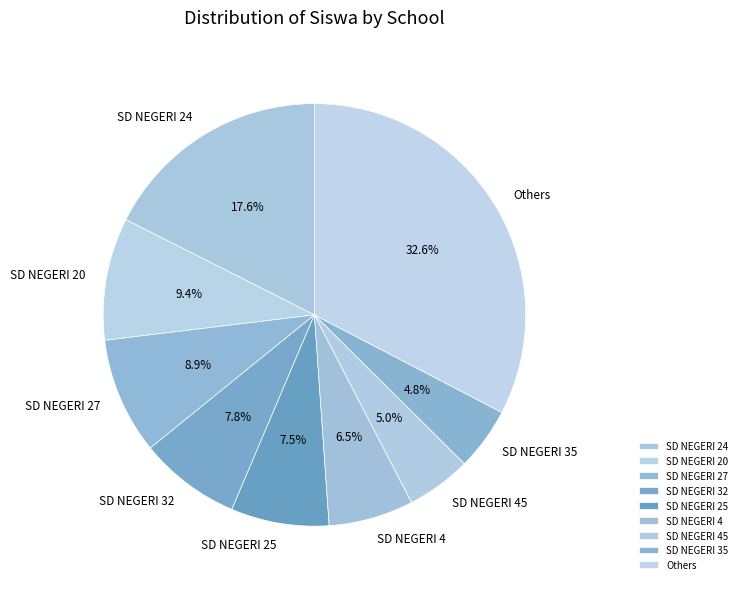

Which slice is the largest?

Others